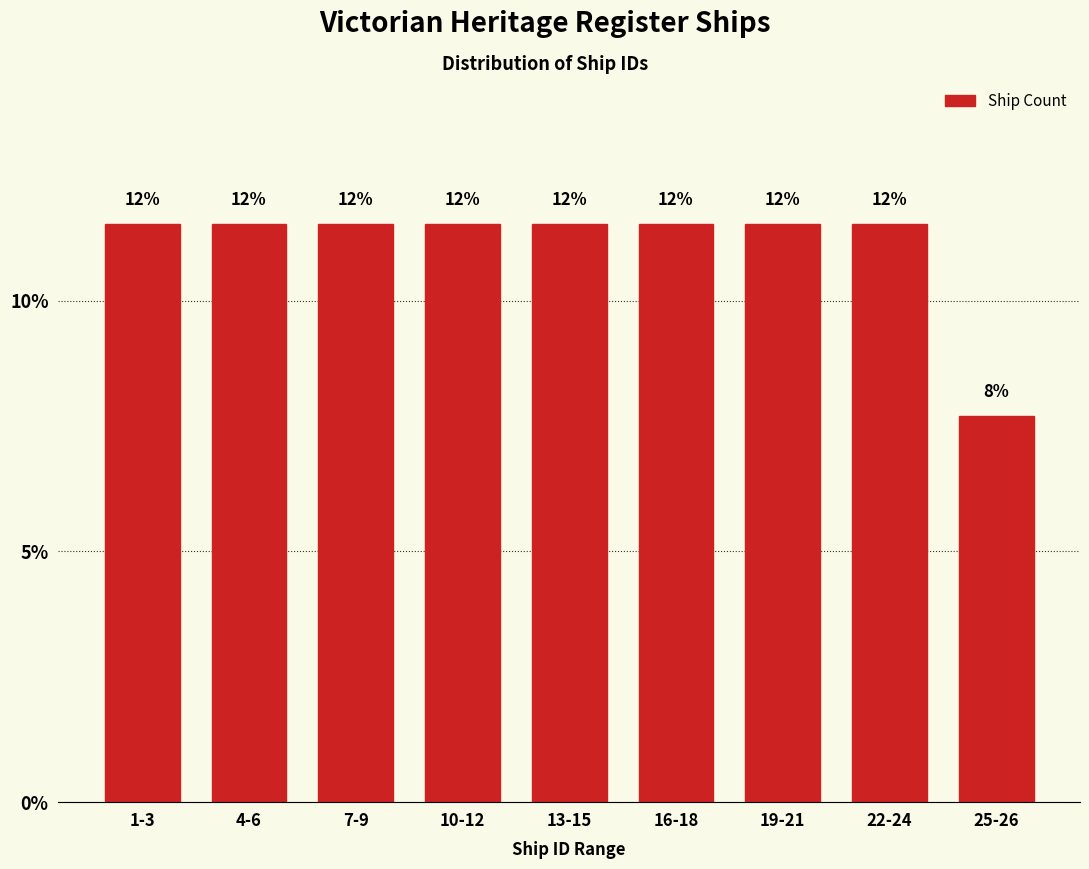

Does the chart contain any negative values?

No